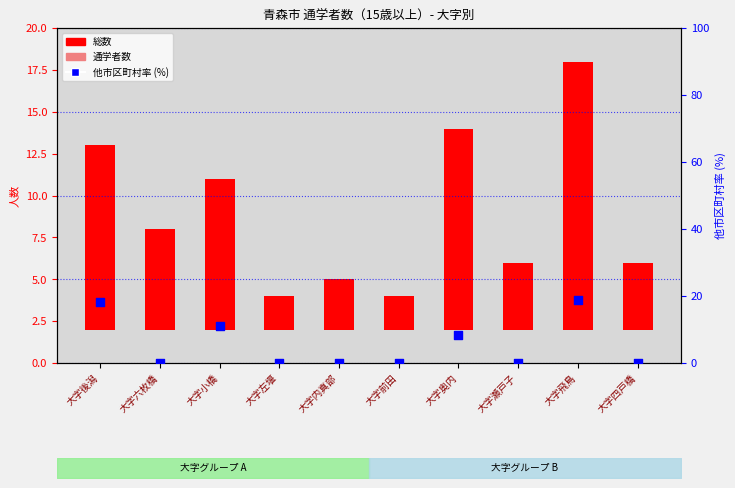

At which category is the sum across all series the highest?

大字飛鳥